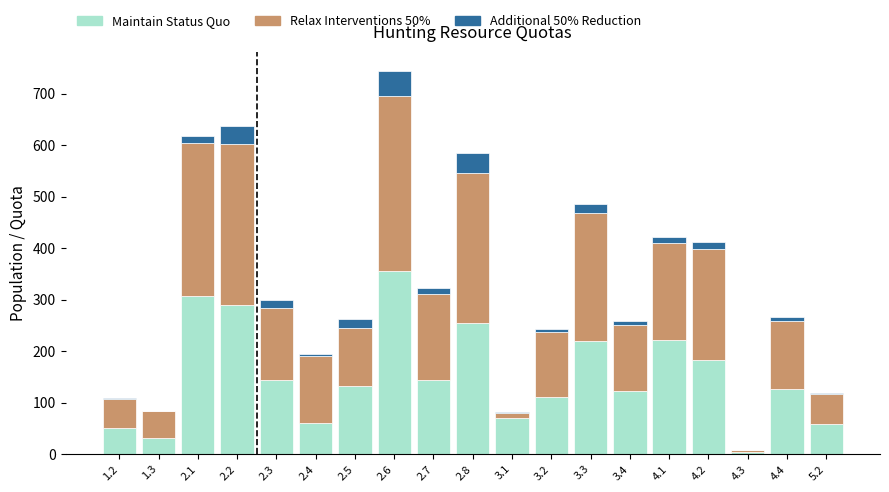

Does the chart contain stacked bars?

Yes